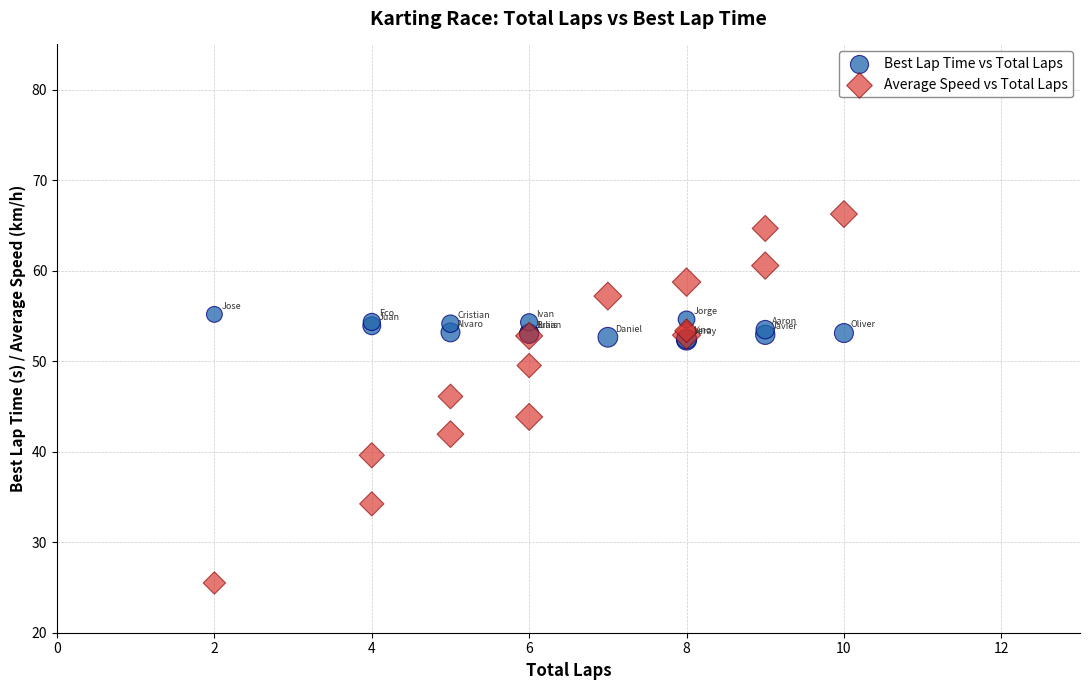

Which series reaches the minimum Y coordinate?

Average Speed vs Total Laps